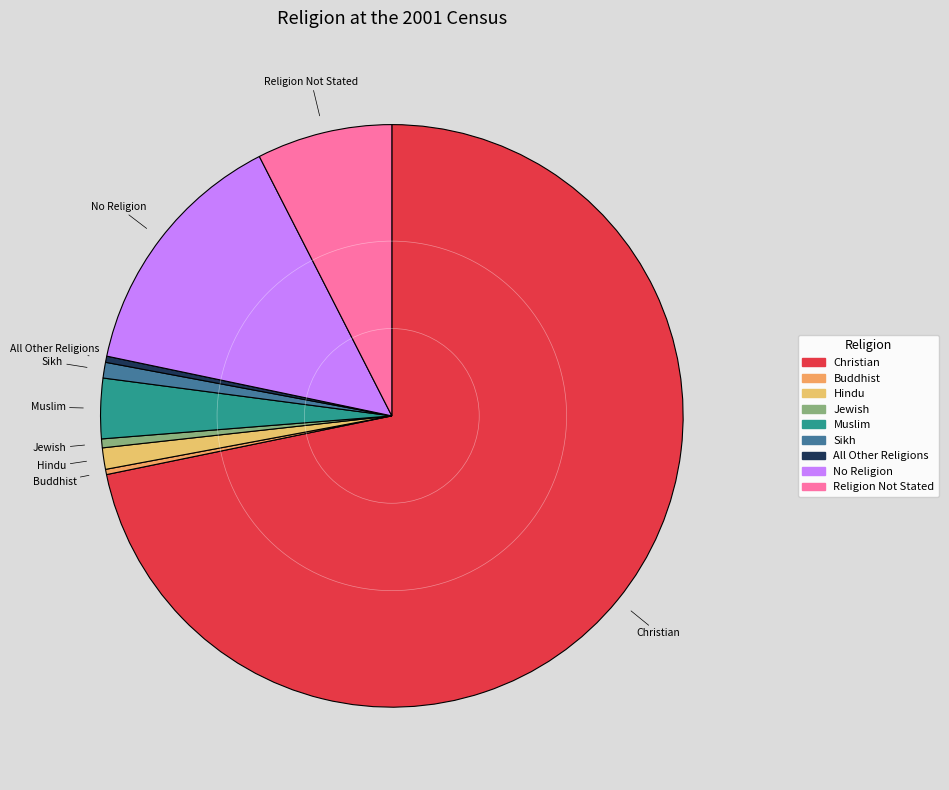

Is the sum of All Other Religions and Buddhist greater than half?

No